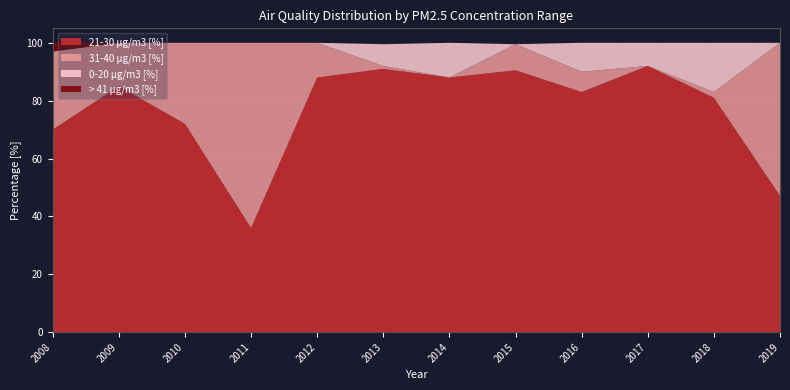

Reading left to right, list all the values displayed in this chart.

21-30 µg/m3 [%]: 2008=70.0	2009=85.0	2010=72.0	2011=36.0	2012=88.0	2013=91.0	2014=88.0	2015=90.5	2016=83.0	2017=92.0	2018=81.0	2019=47.1
31-40 µg/m3 [%]: 2008=27.0	2009=15.0	2010=28.0	2011=64.0	2012=12.0	2013=1.0	2014=0.0	2015=9.0	2016=7.0	2017=0.0	2018=2.0	2019=52.9
0-20 µg/m3 [%]: 2008=0.0	2009=0.0	2010=0.0	2011=0.0	2012=0.0	2013=7.5	2014=12.0	2015=0.0	2016=10.0	2017=8.0	2018=17.0	2019=0.0
> 41 µg/m3 [%]: 2008=3.0	2009=0.0	2010=0.0	2011=0.0	2012=0.0	2013=0.0	2014=0.0	2015=0.0	2016=0.0	2017=0.0	2018=0.0	2019=0.0